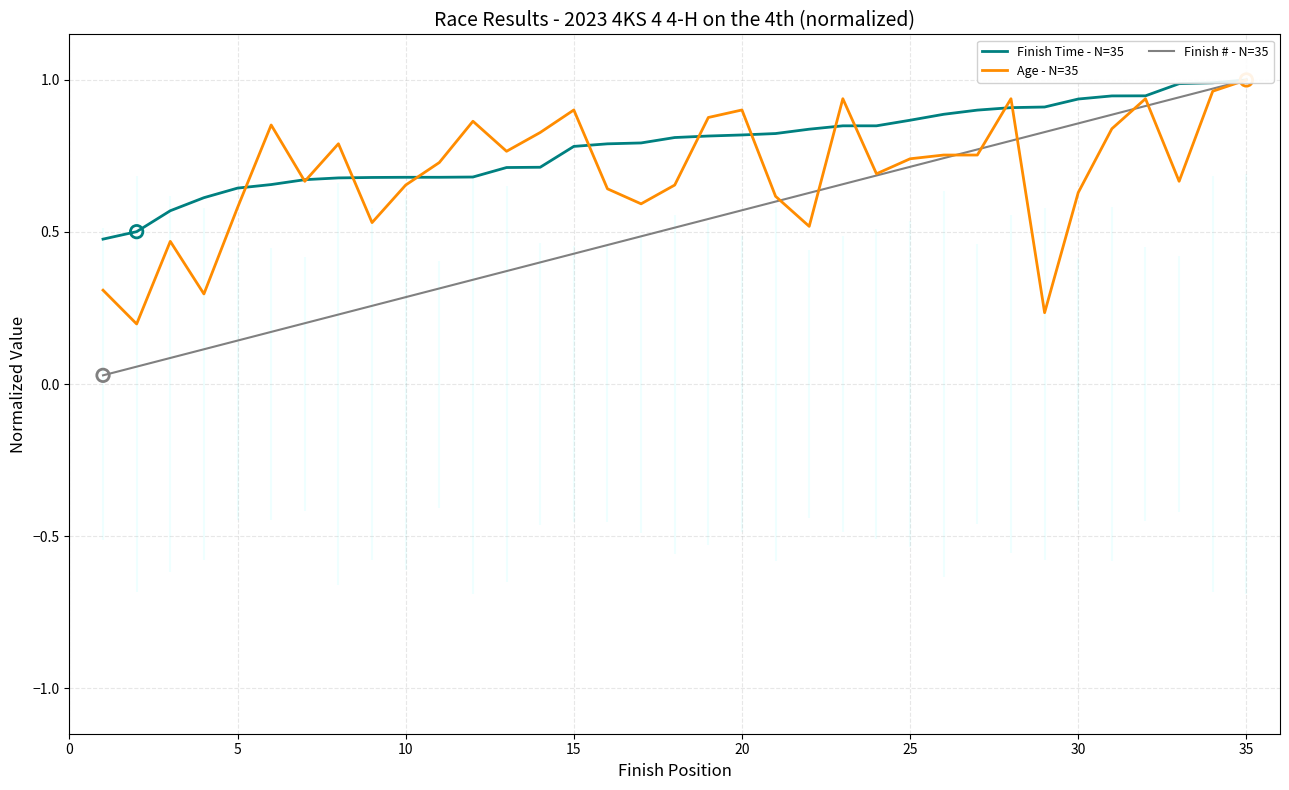

At how many categories does at least one series exceed 0?

35